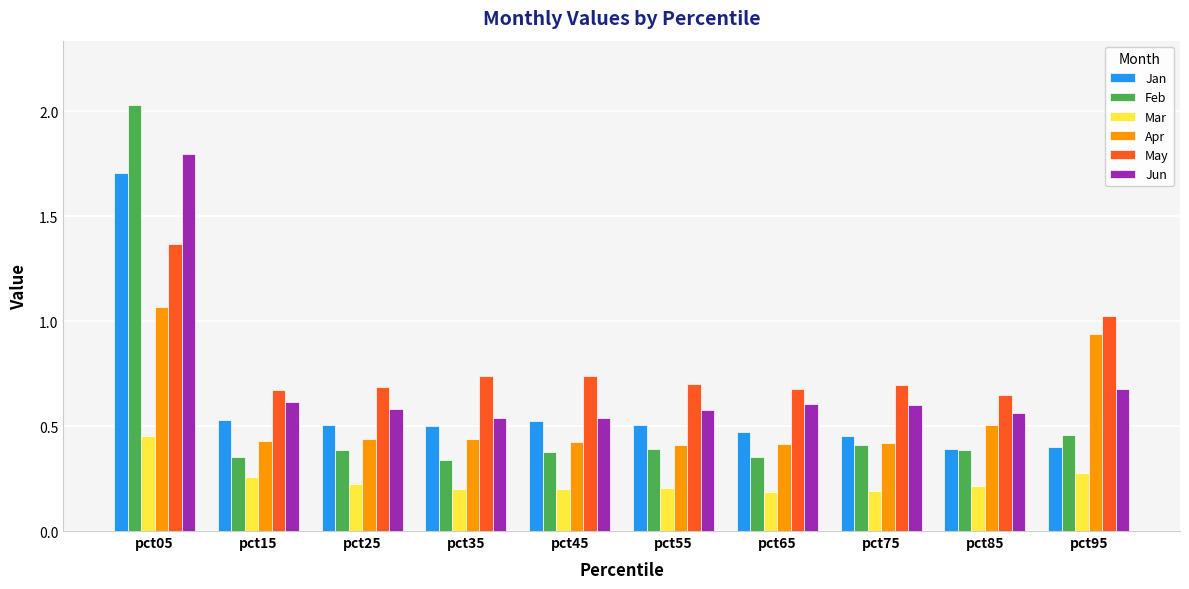

At which category is the sum across all series the highest?

pct05